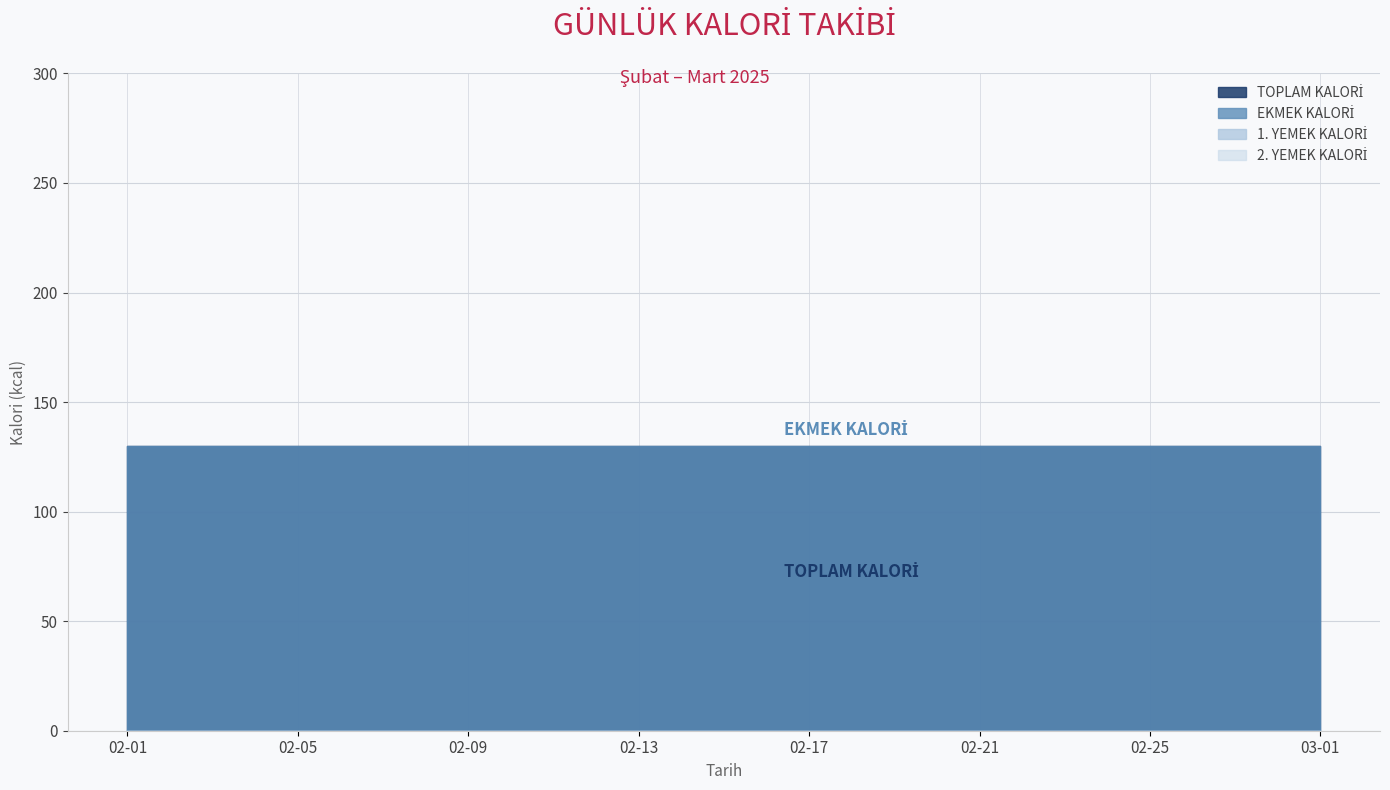

What is the label of the 10th point from the right?

02-20